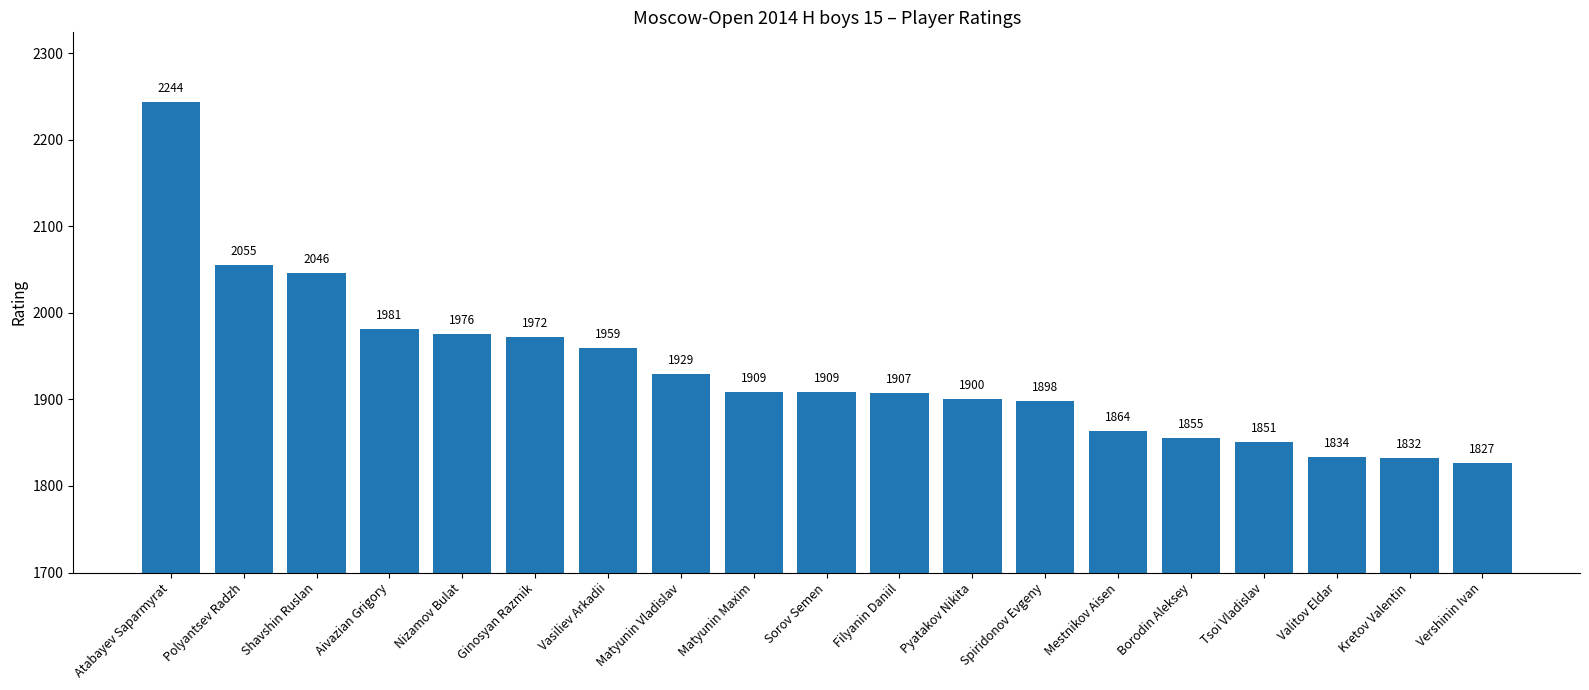

Reading right to left, extract all data points from this chart.

1827	1832	1834	1851	1855	1864	1898	1900	1907	1909	1909	1929	1959	1972	1976	1981	2046	2055	2244